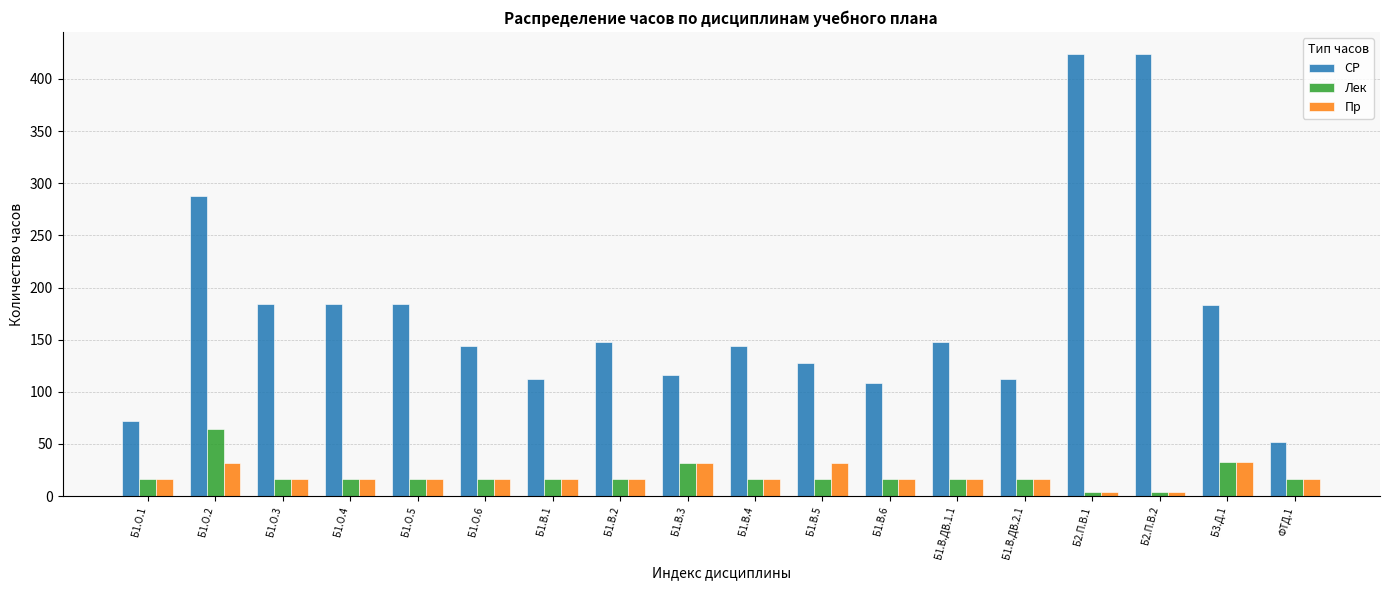

List the series in order of their peak value, lowest first.

Пр, Лек, СР